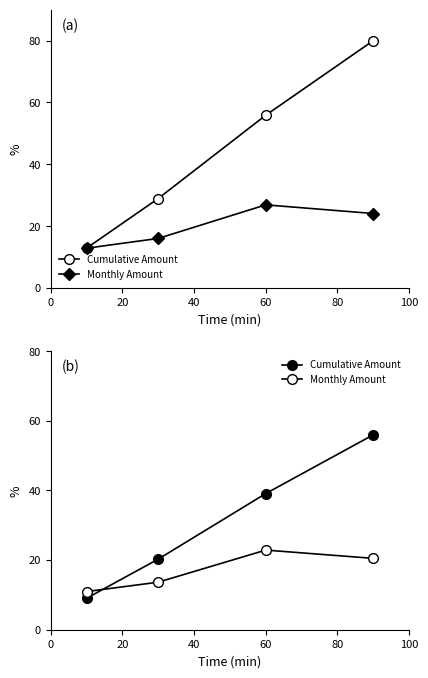

At how many categories does at least one series exceed 14?

3